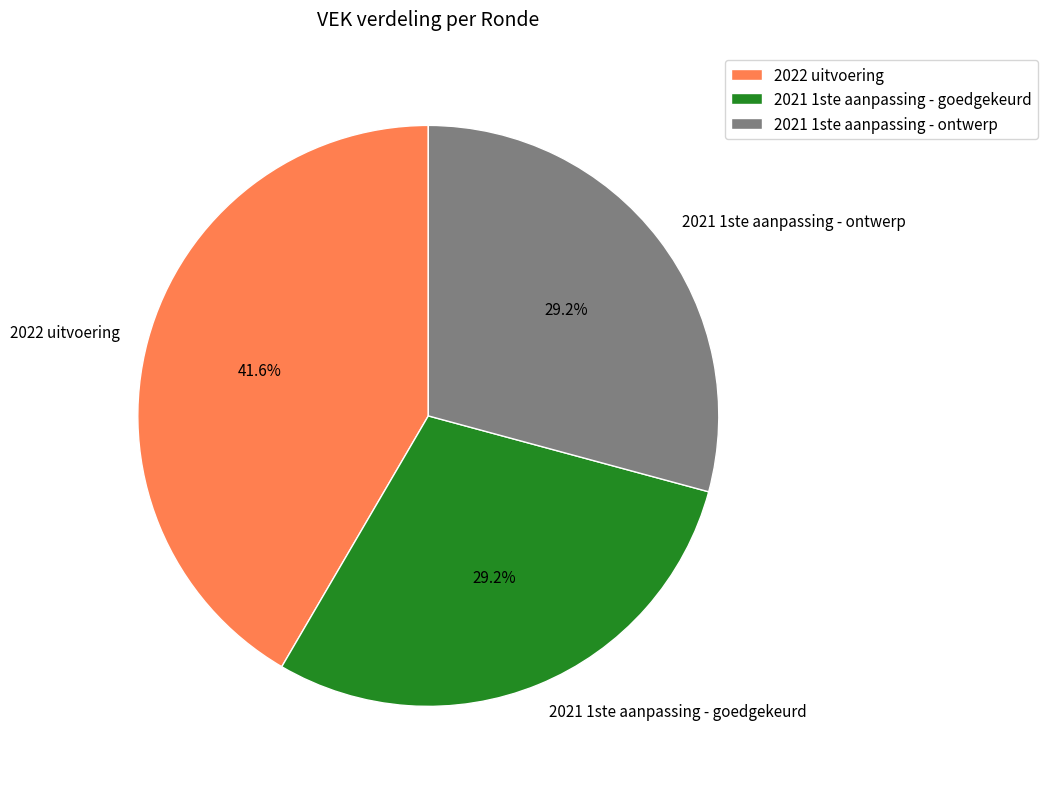

What is the total percentage of 2021 1ste aanpassing - goedgekeurd and 2022 uitvoering?

70.8%